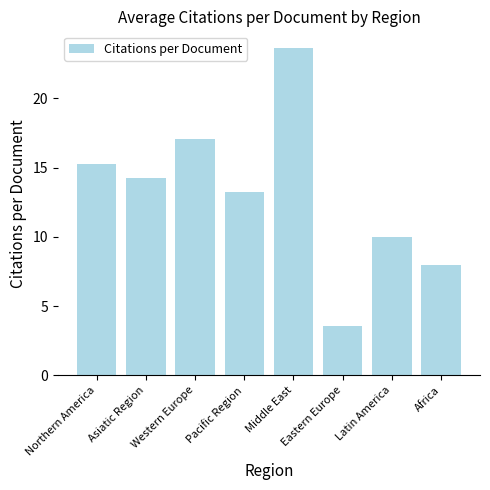

How many data points are less than 14?

4